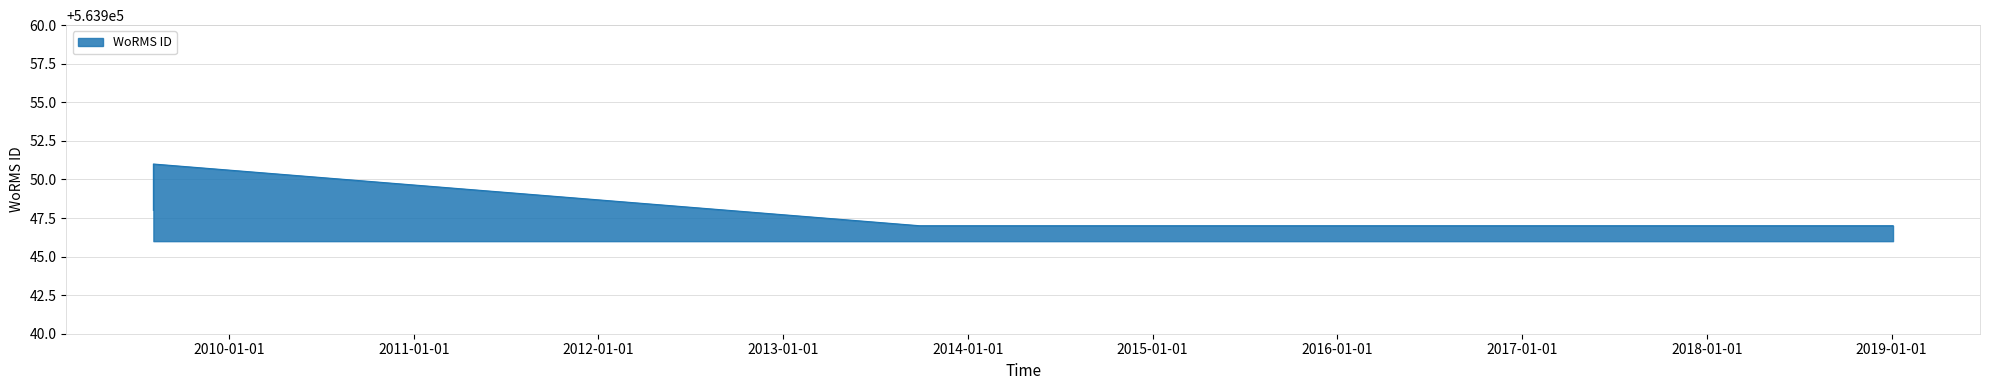

At which category does the chart reach its minimum across all series?

27-09-2013